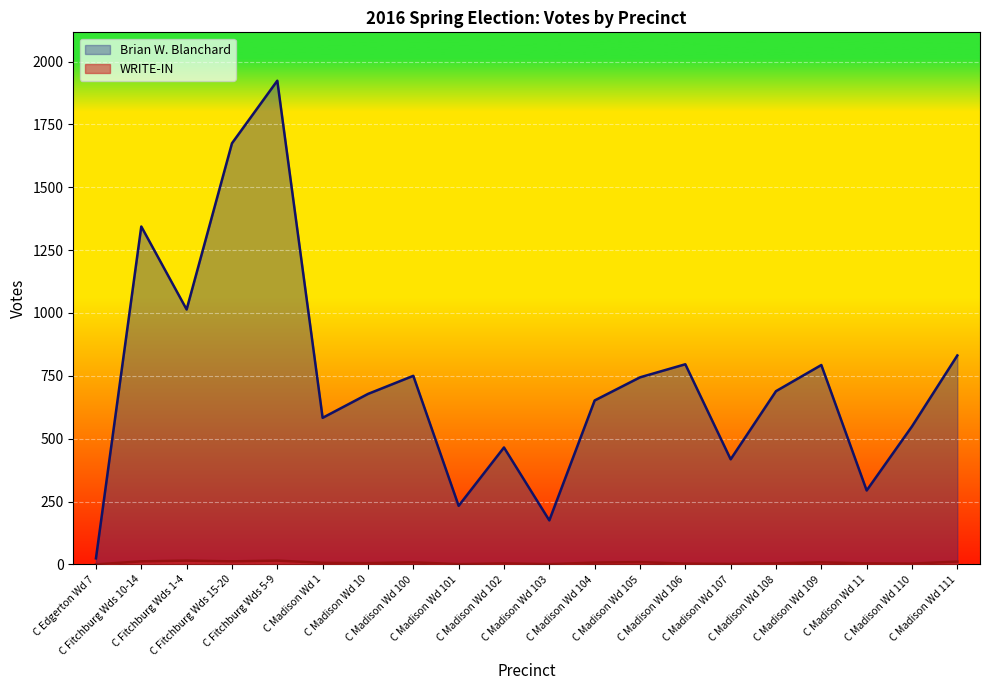

Reading left to right, transcribe all the data shown in this chart.

Brian W. Blanchard: C Edgerton Wd 7=24	C Fitchburg Wds 10-14=1344	C Fitchburg Wds 1-4=1014	C Fitchburg Wds 15-20=1675	C Fitchburg Wds 5-9=1924	C Madison Wd 1=583	C Madison Wd 10=678	C Madison Wd 100=750	C Madison Wd 101=233	C Madison Wd 102=465	C Madison Wd 103=175	C Madison Wd 104=652	C Madison Wd 105=744	C Madison Wd 106=796	C Madison Wd 107=418	C Madison Wd 108=689	C Madison Wd 109=793	C Madison Wd 11=294	C Madison Wd 110=549	C Madison Wd 111=831
WRITE-IN: C Edgerton Wd 7=0	C Fitchburg Wds 10-14=12	C Fitchburg Wds 1-4=15	C Fitchburg Wds 15-20=12	C Fitchburg Wds 5-9=15	C Madison Wd 1=6	C Madison Wd 10=5	C Madison Wd 100=8	C Madison Wd 101=1	C Madison Wd 102=4	C Madison Wd 103=1	C Madison Wd 104=7	C Madison Wd 105=9	C Madison Wd 106=3	C Madison Wd 107=2	C Madison Wd 108=4	C Madison Wd 109=8	C Madison Wd 11=4	C Madison Wd 110=3	C Madison Wd 111=11